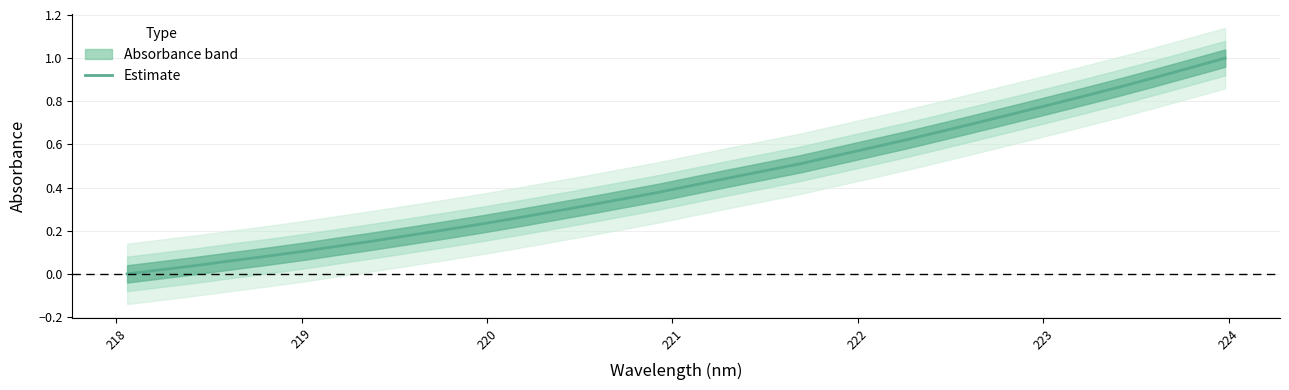

True or false: the data has more than 2 interior local peaks.

False